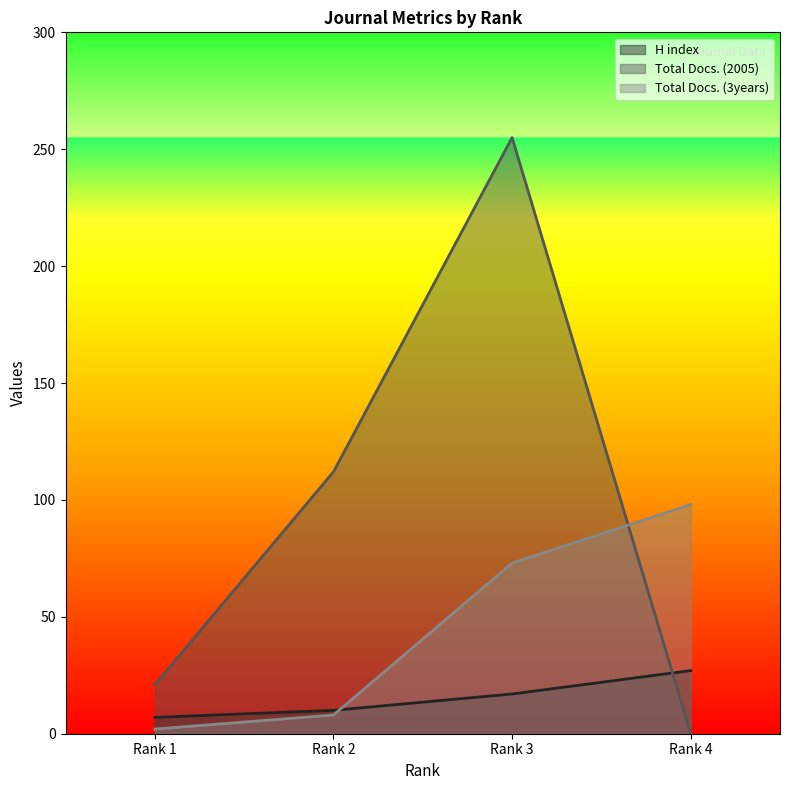

Does the chart display data point markers on the line(s)?

No